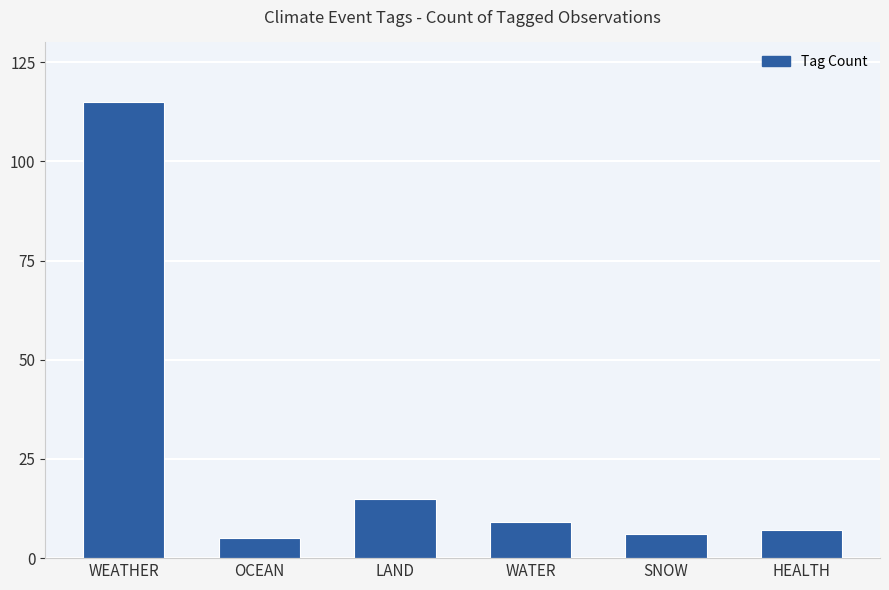

Where does the data first go above 9?

WEATHER